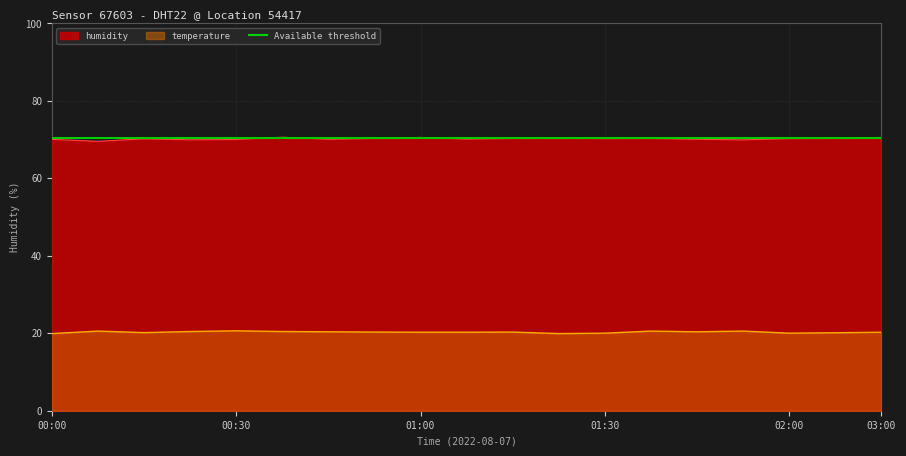

The humidity series shows 34.0 at 01:00. True or false?

False